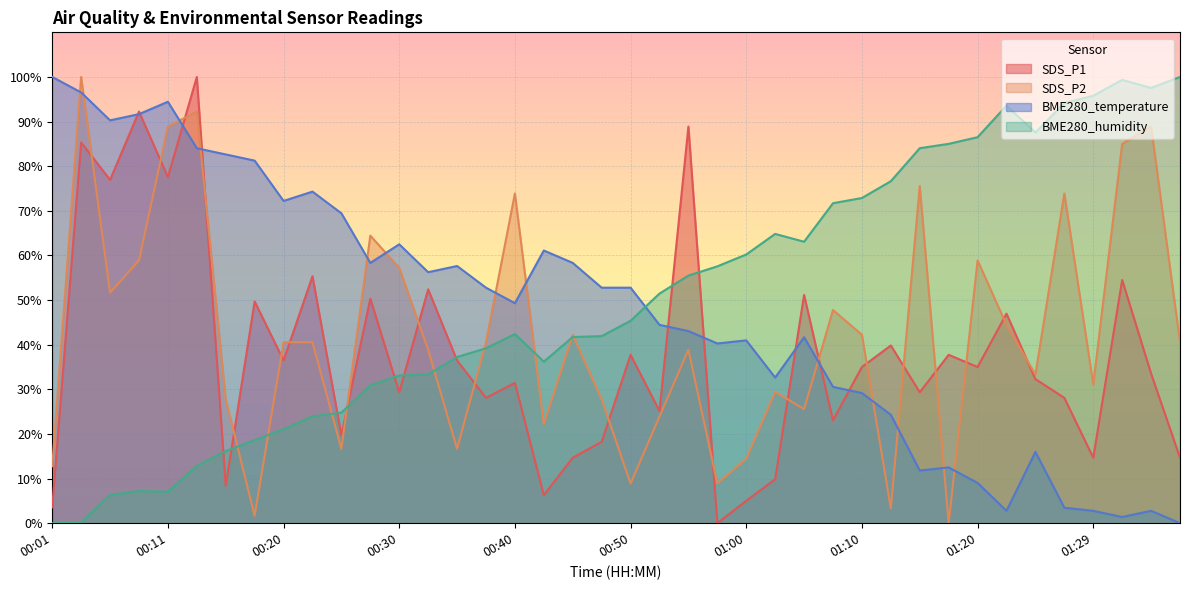

What is the sum of the SDS_P1 values at 01:00 and 00:06?

82.0